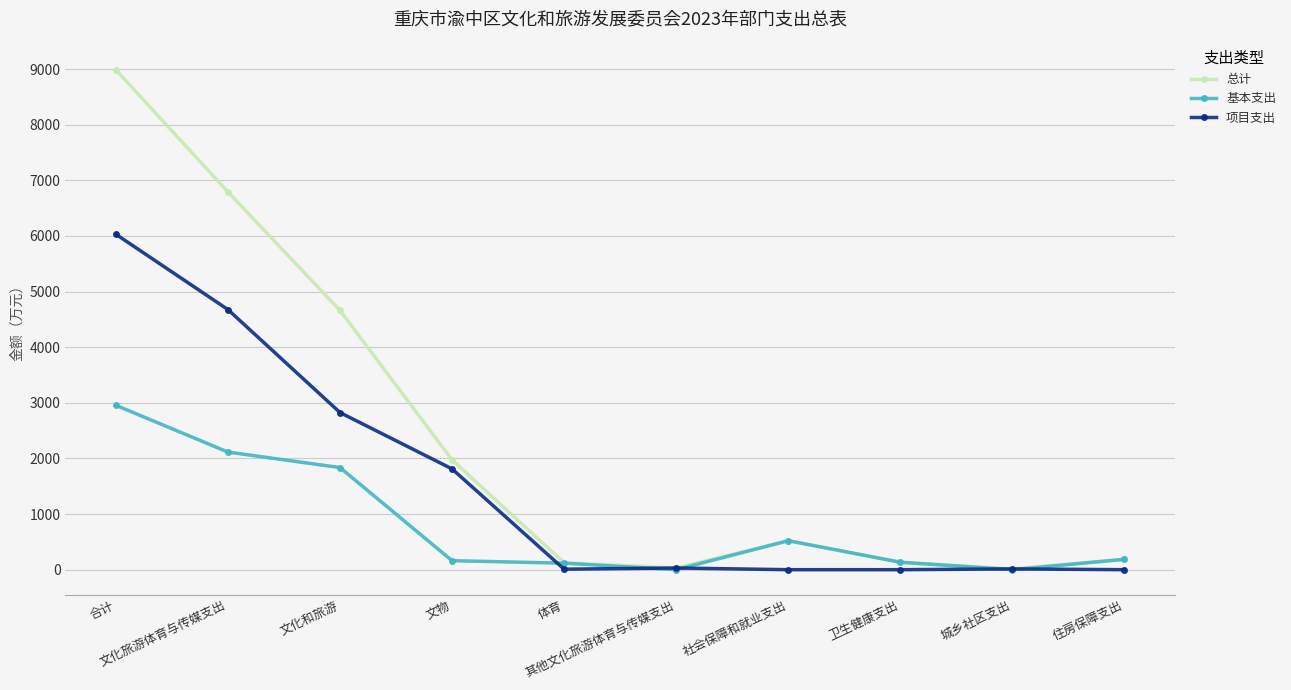

What are all the series names shown in the legend?

总计, 基本支出, 项目支出